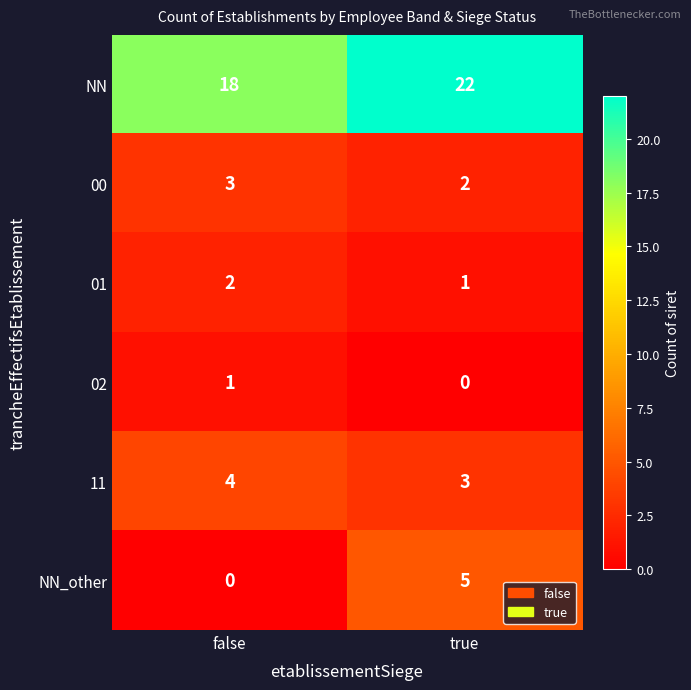

At which label is 00 closest to 2?

true